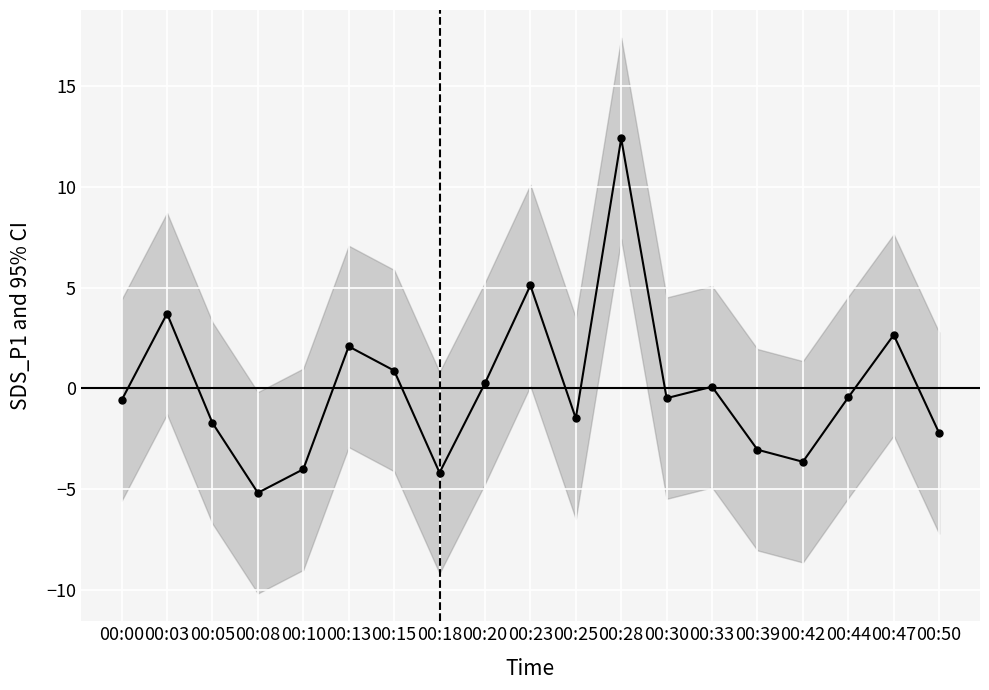

The value at 00:47 is 2.6. True or false?

True